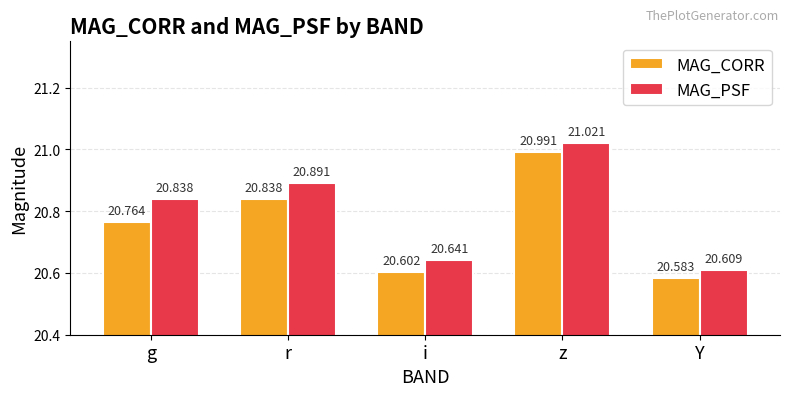

What are all the series names shown in the legend?

MAG_CORR, MAG_PSF